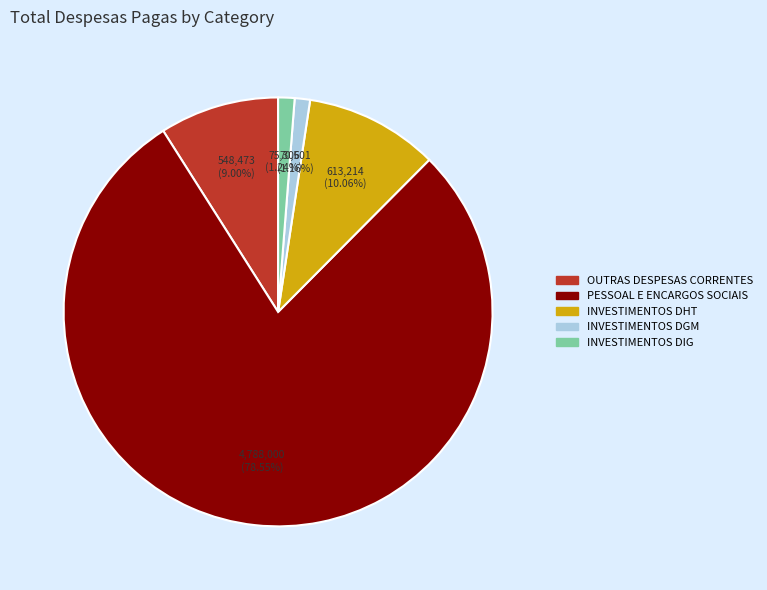

How many segments does this pie chart have?

5